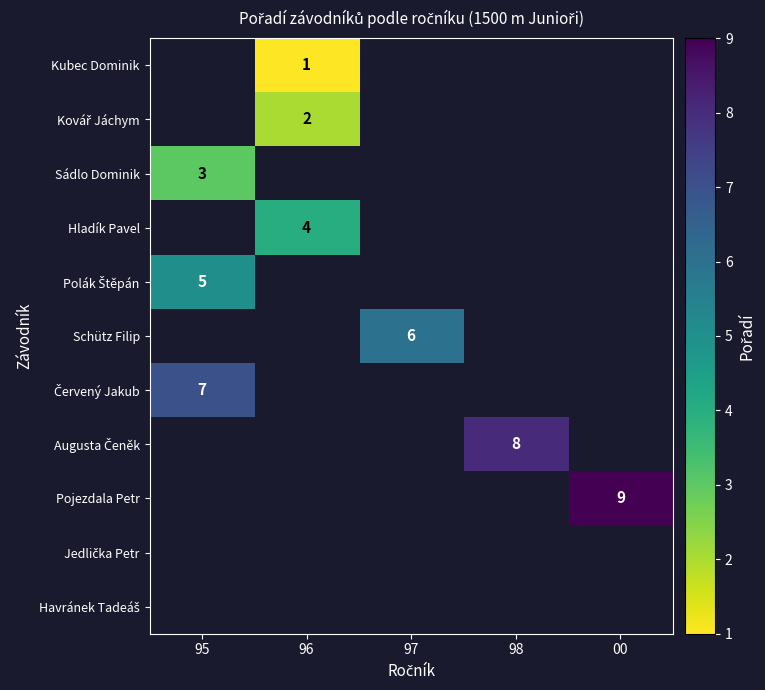

At which label is Polák Štěpán closest to 5?

95